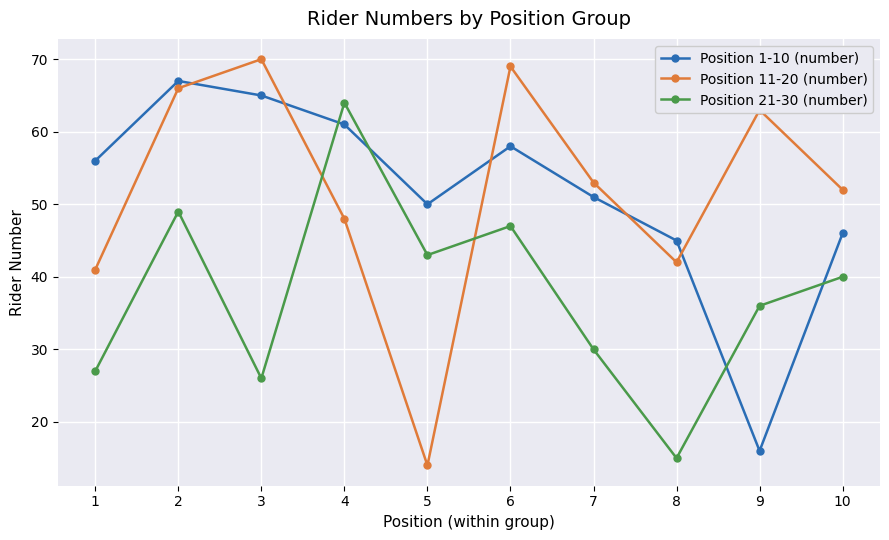

Count the number of data series in this chart.

3